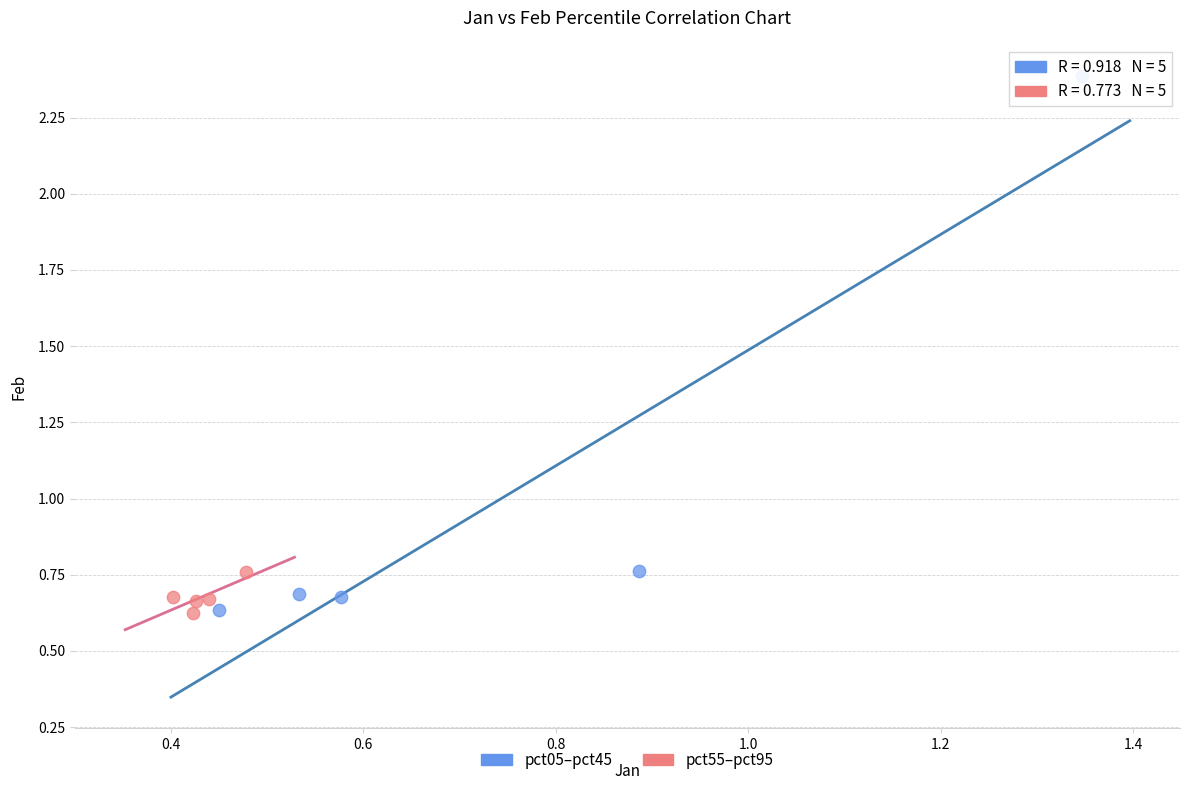

Which series reaches the maximum Y coordinate?

pct05–pct45